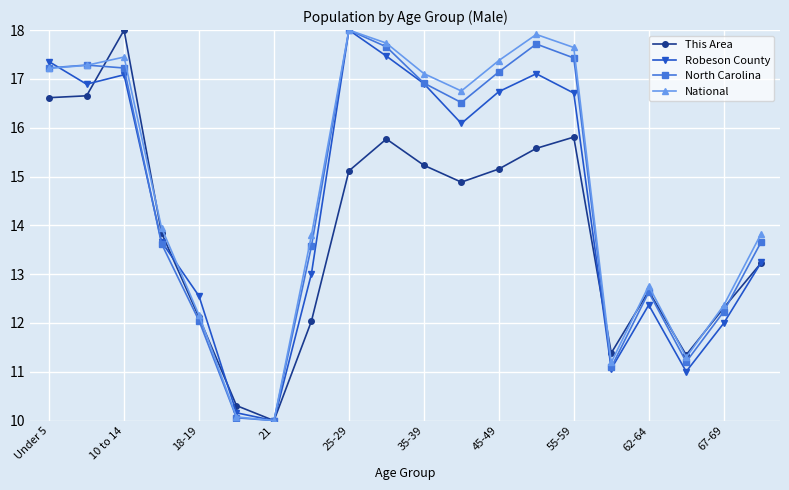

What is the difference between the maximum and minimum values in the National series?

8.0